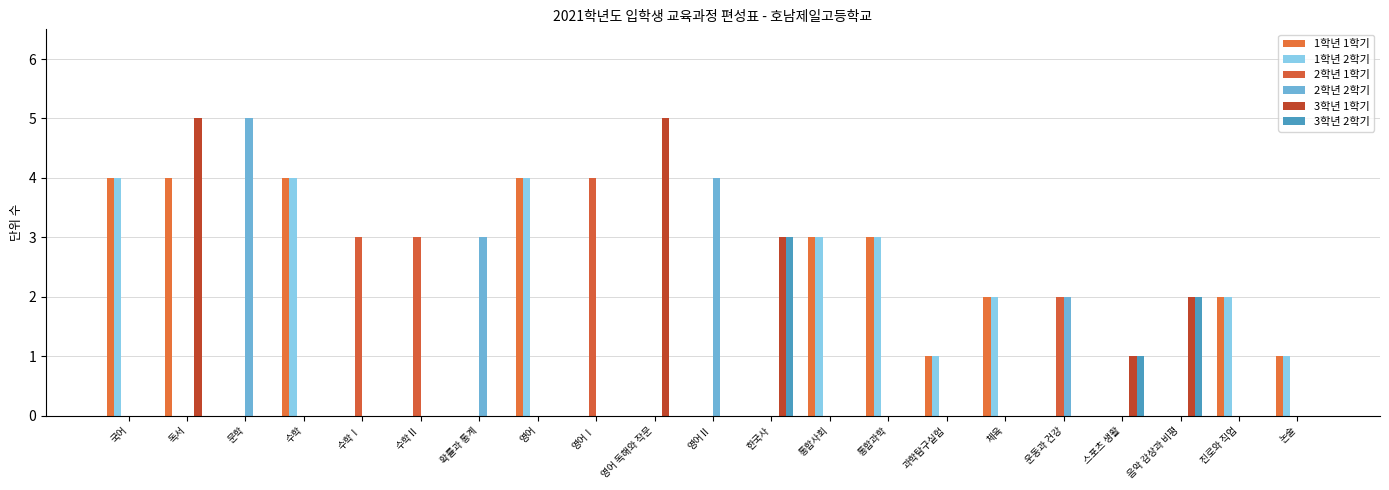

How many series are shown in this chart?

6